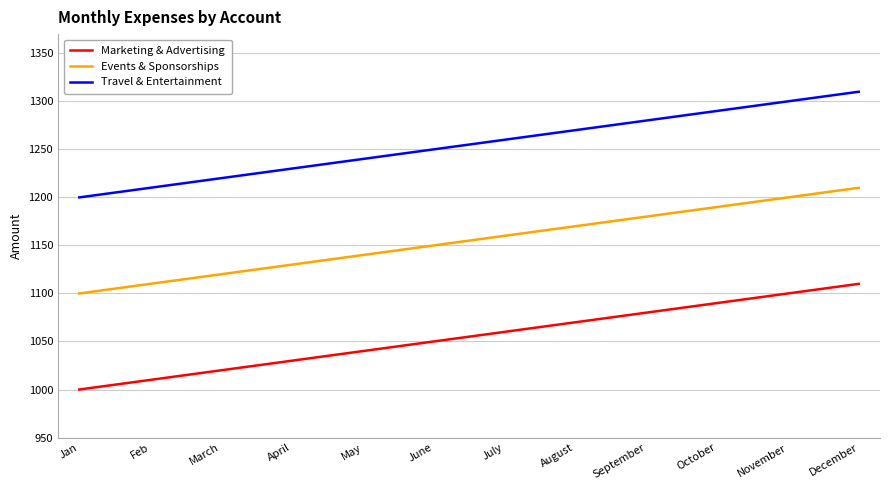

True or false: Marketing & Advertising and Events & Sponsorships intersect in this chart.

False